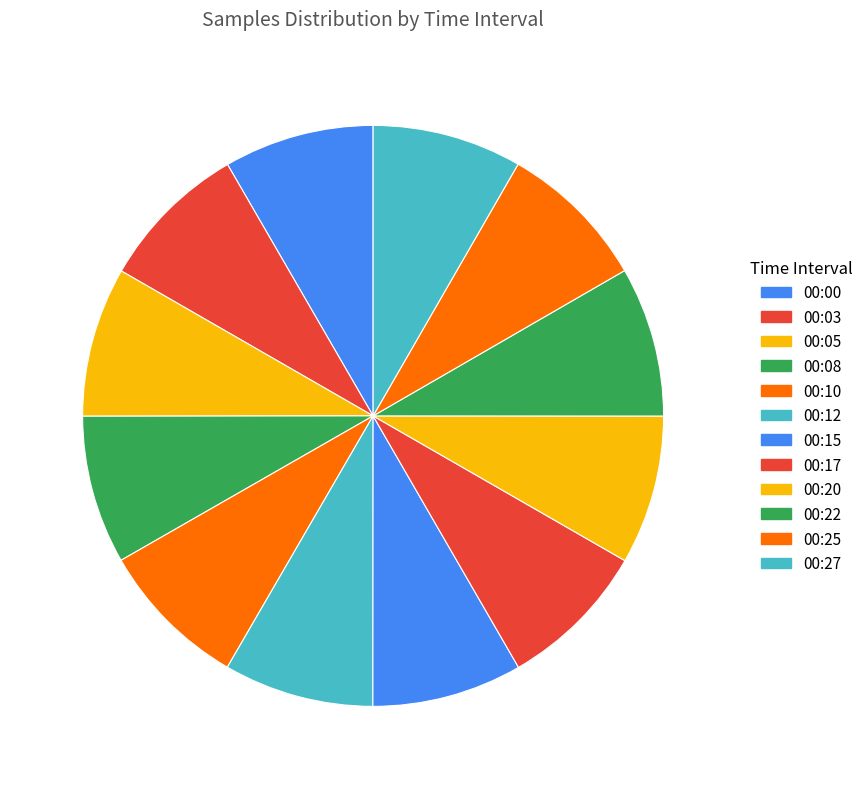

How many segments does this pie chart have?

12